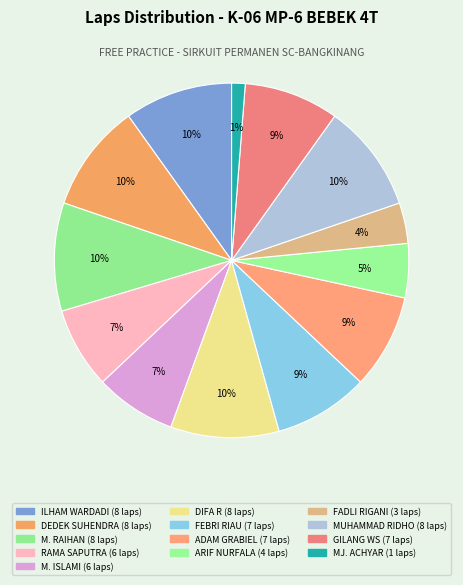

How many slices are in this pie chart?

13